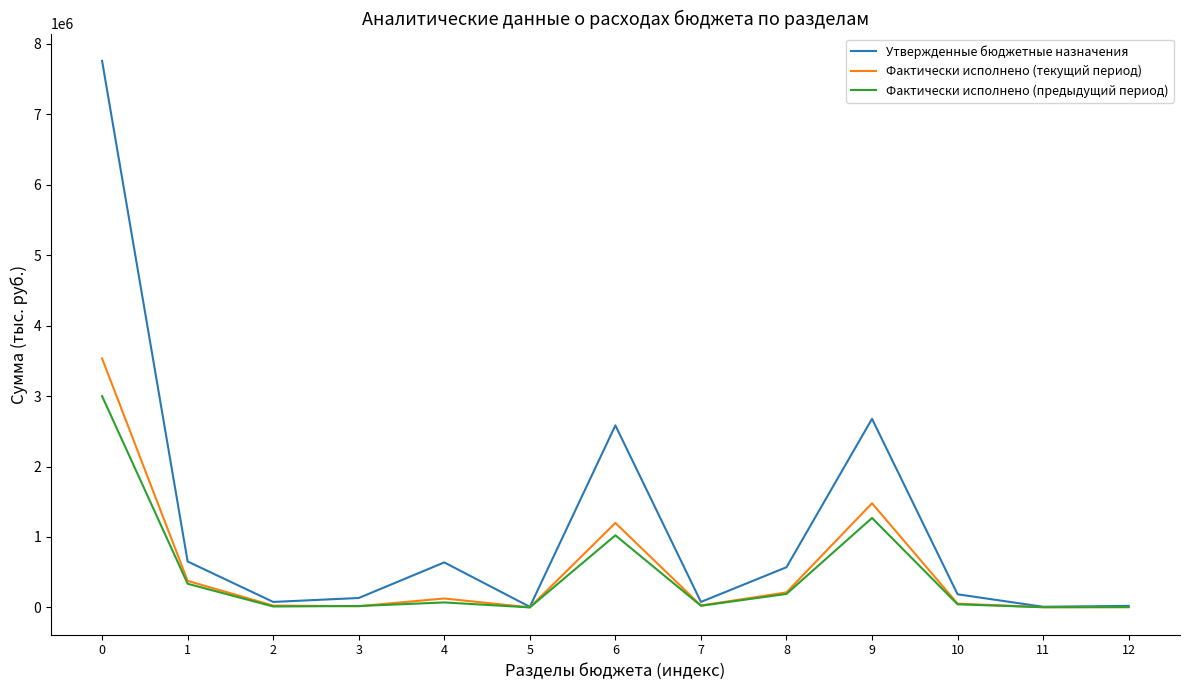

Count the number of categories in the chart.

13